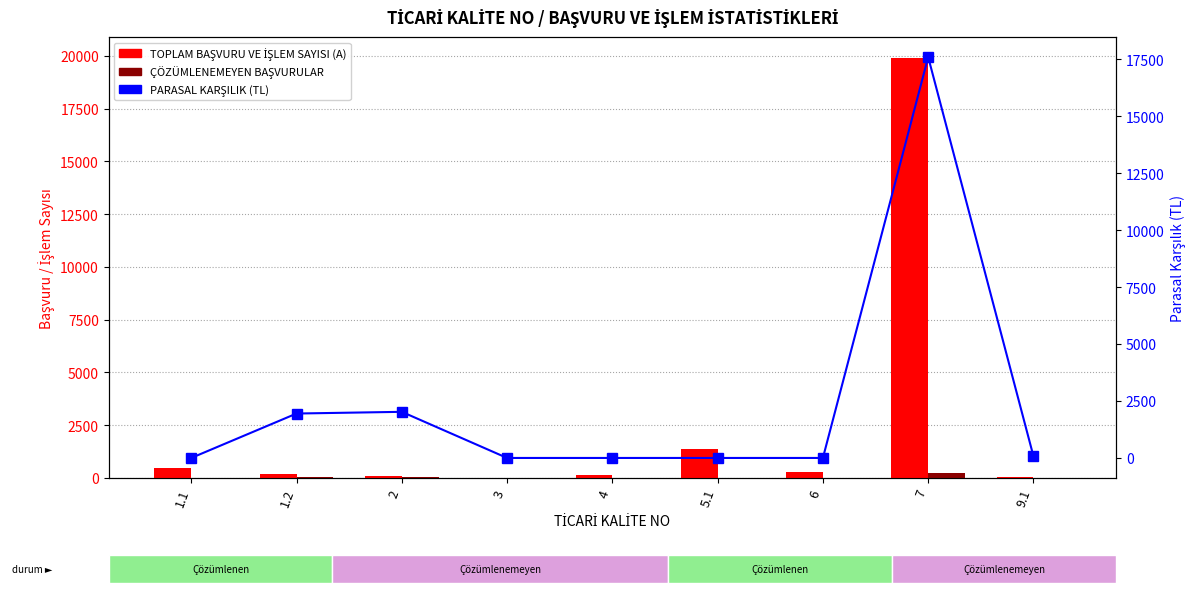

Where is TOPLAM BAŞVURU VE İŞLEM SAYISI (A) nearest to the value 9953?

5.1